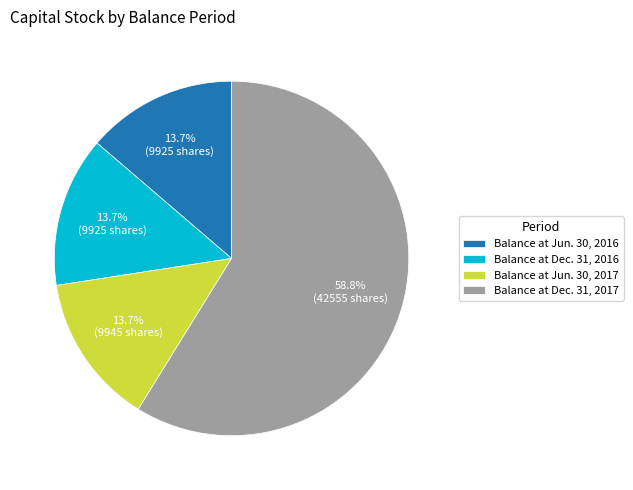

Which has a higher value, Balance at Jun. 30, 2016 or Balance at Dec. 31, 2017?

Balance at Dec. 31, 2017